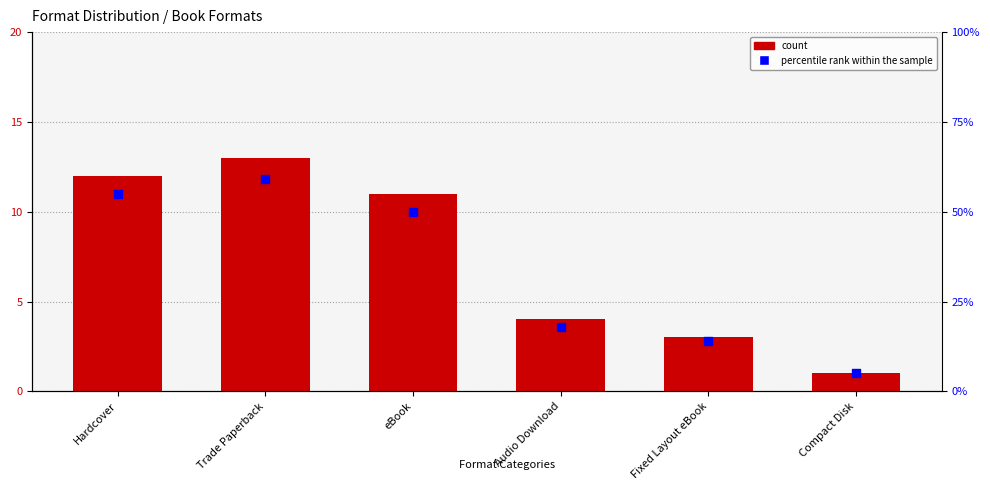

Which series contains the lowest Y value?

count